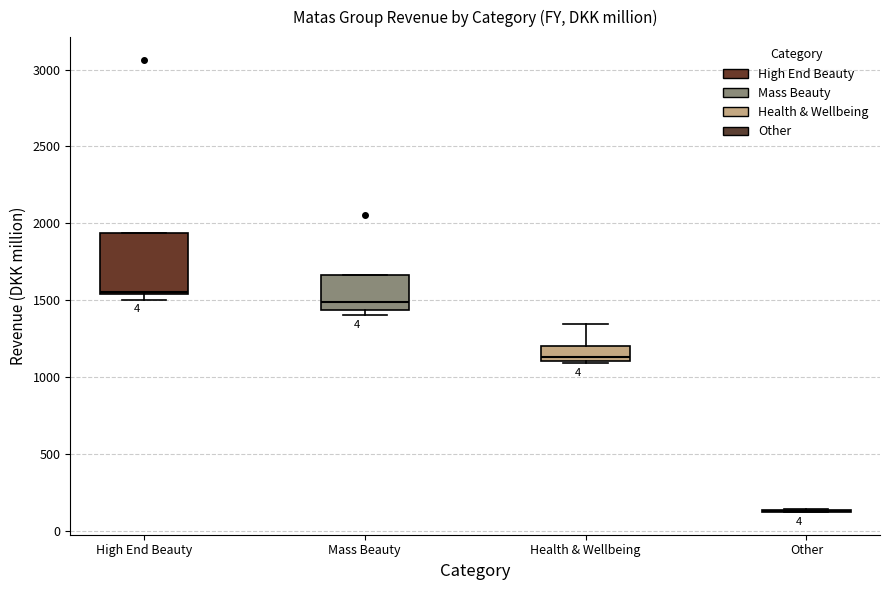

Reading left to right, read every box against the y-axis: the position of its median line, the range the box covers, and the ends of its whiskers. The values are not printed on the chart, so give them approximately, as read against the axis.

High End Beauty: median 1550 (just above the box's lower edge), box 1550 to 1950, whiskers 1500 to 1950
Mass Beauty: median 1500, box 1450 to 1650, whiskers 1400 to 1650
Health & Wellbeing: median 1150, box 1100 to 1200, whiskers 1100 to 1350
Other: box collapsed to a line at 150, whiskers 100 to 150